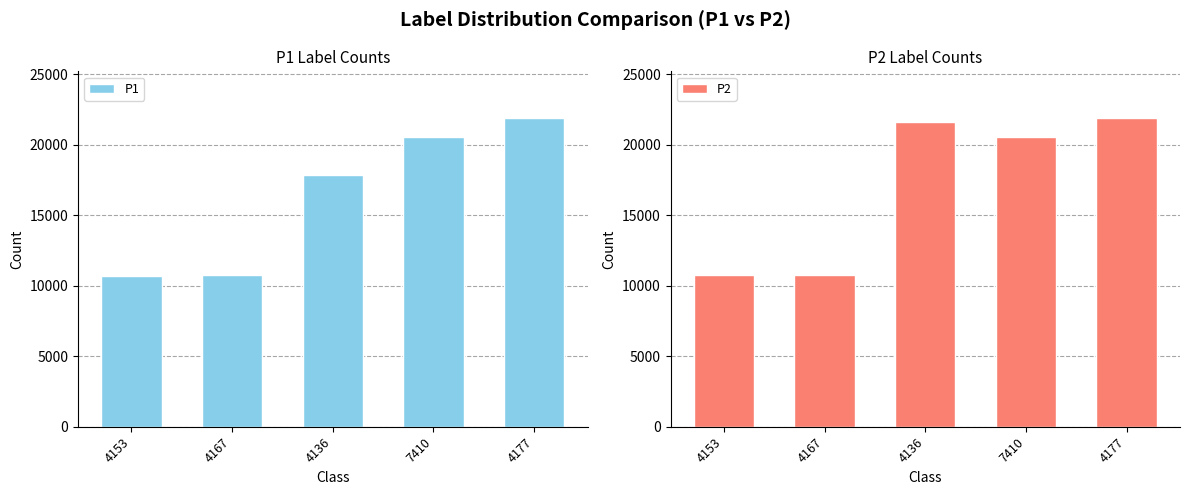

How many data points does each series have?

5